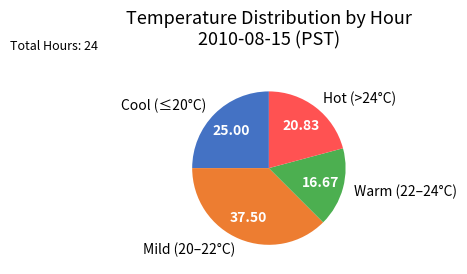

Rank the categories by value from lowest to highest.

Warm (22–24°C), Hot (>24°C), Cool (≤20°C), Mild (20–22°C)